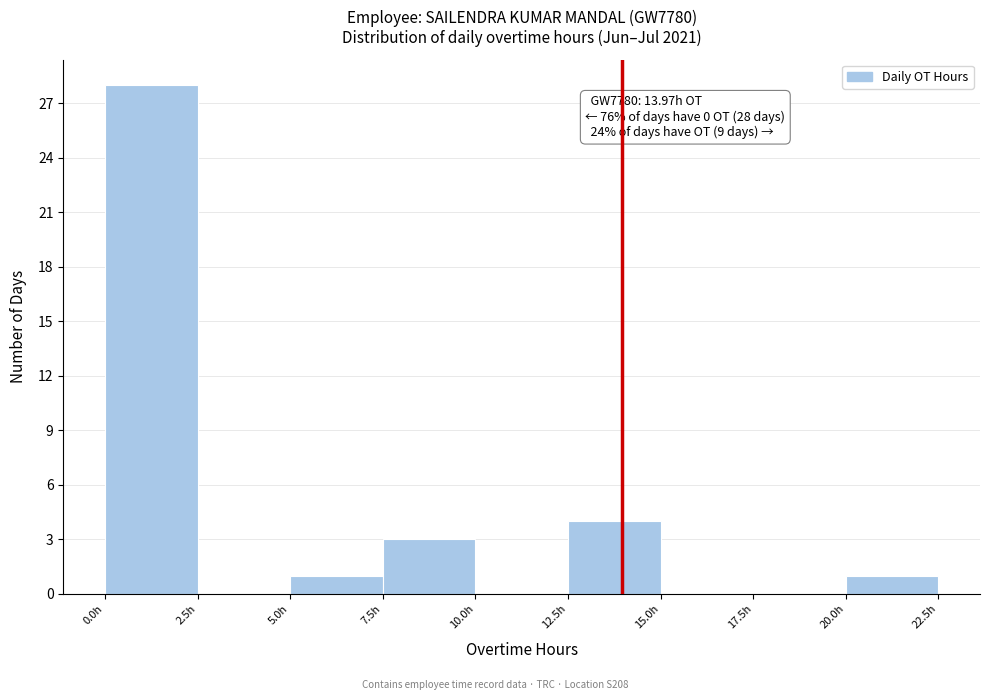

Over which range of the x-axis is the bar tallest?

0.0 to 2.5